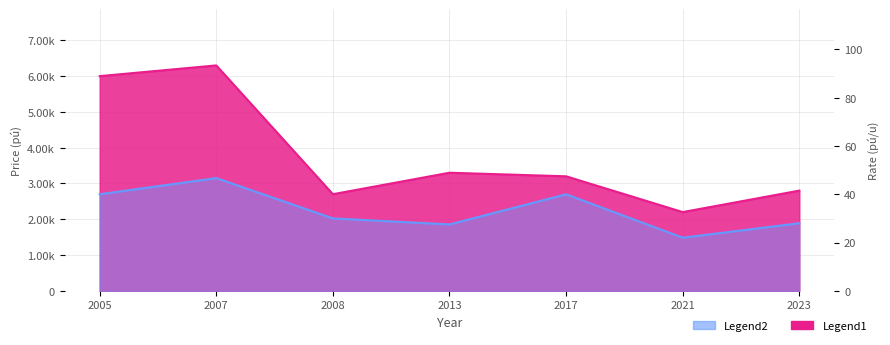

What is the highest value of the Legend1 series?

6300.0